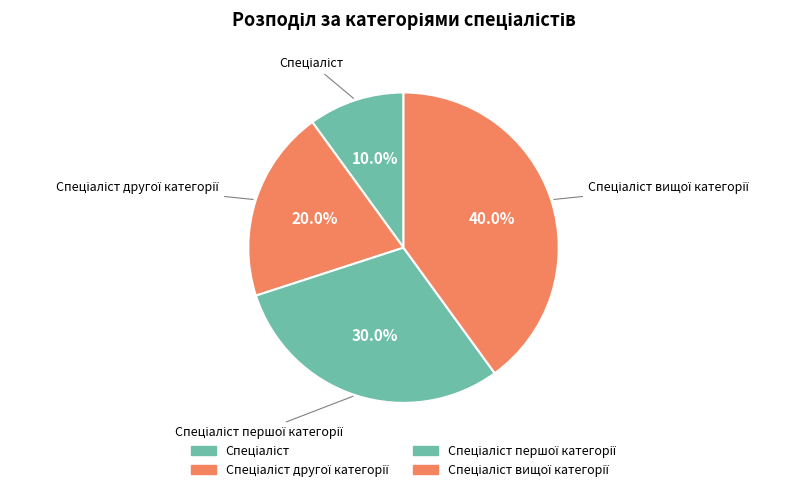

How many segments does this pie chart have?

4